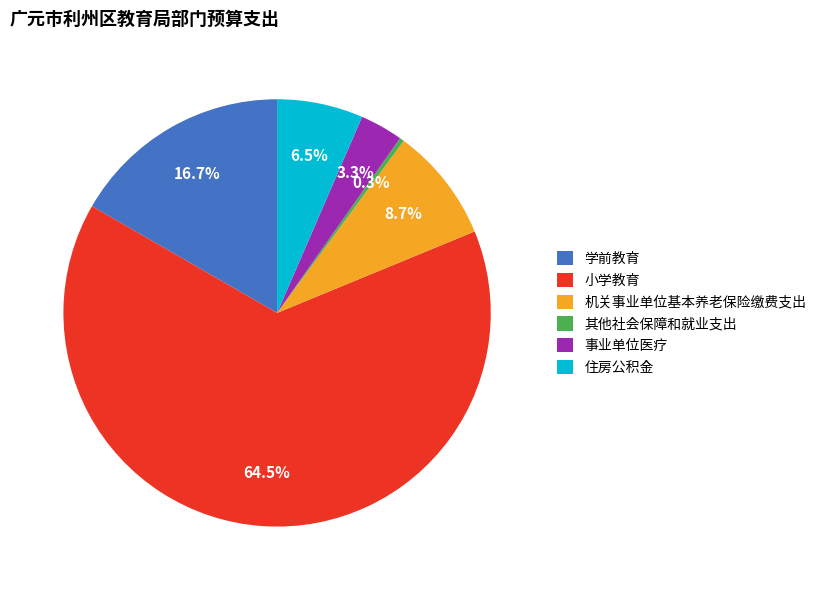

Which slice is the largest?

小学教育